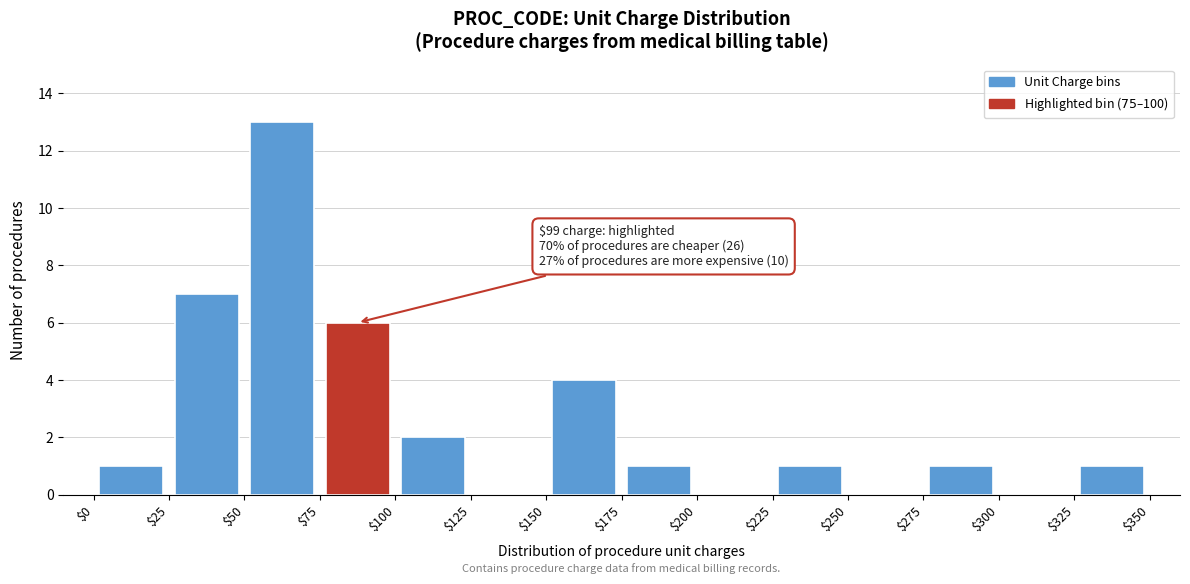

Which range on the x-axis has the tallest bar?

$50 to $75